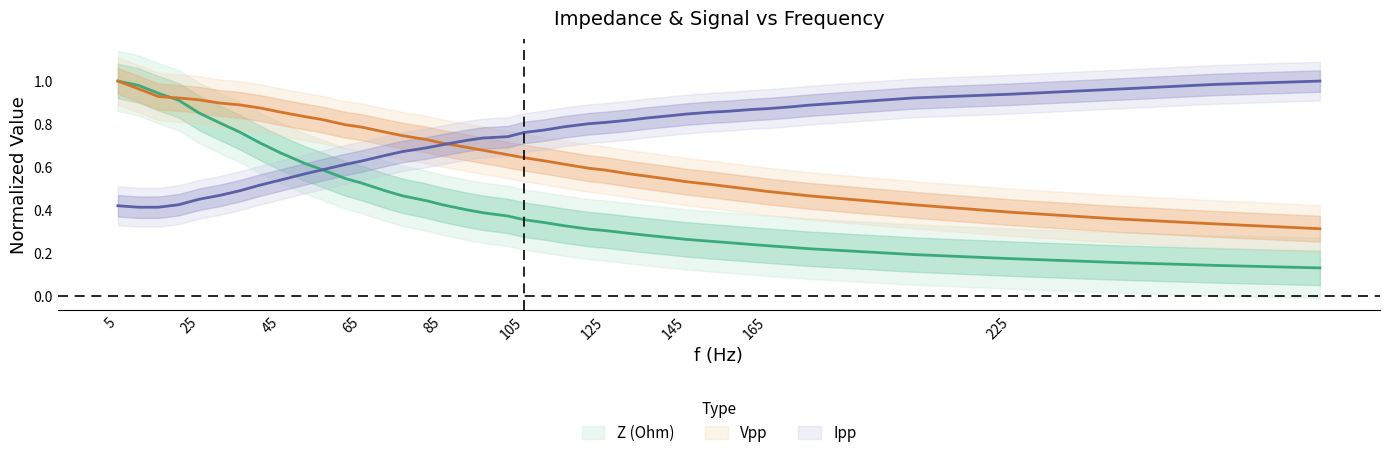

Rank the series at 201 from highest to lowest value.

Ipp, Vpp, Z (Ohm)